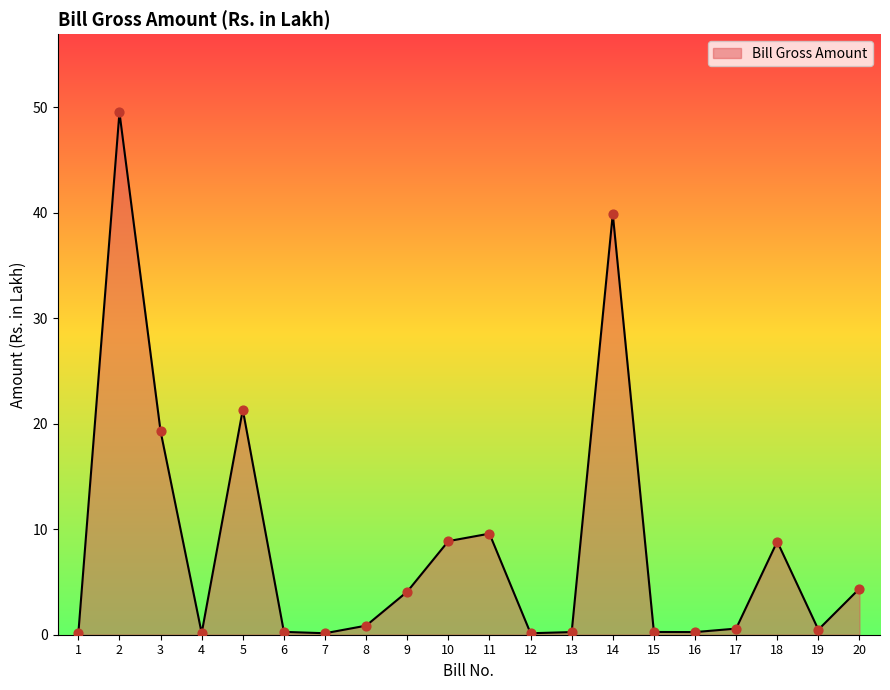

What is the greatest value displayed?

49.5